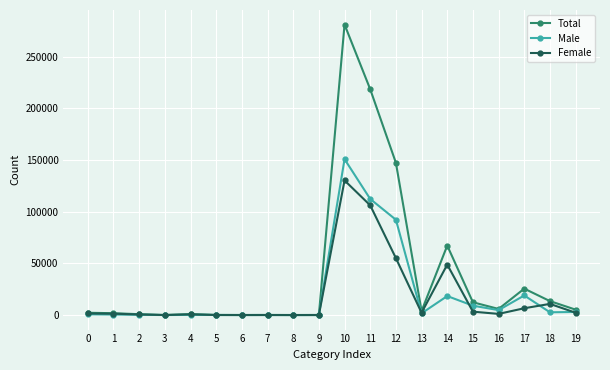

The value of Female at 14 is 77564. True or false?

False